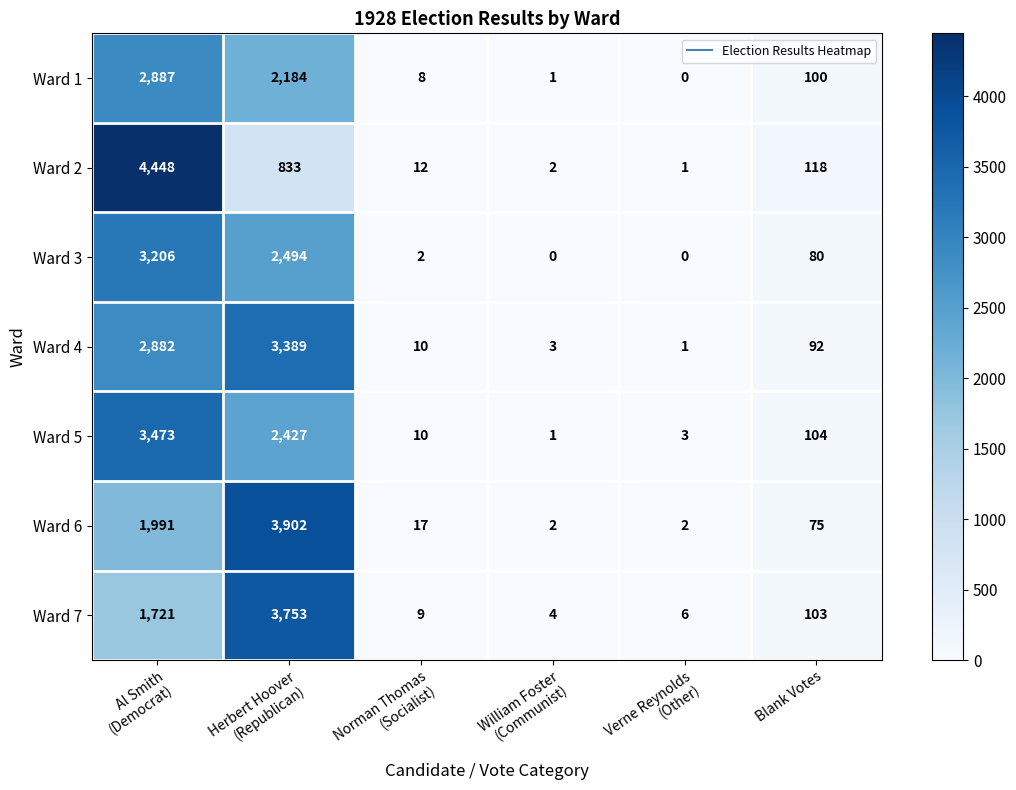

At how many categories does at least one series exceed 3947?

1